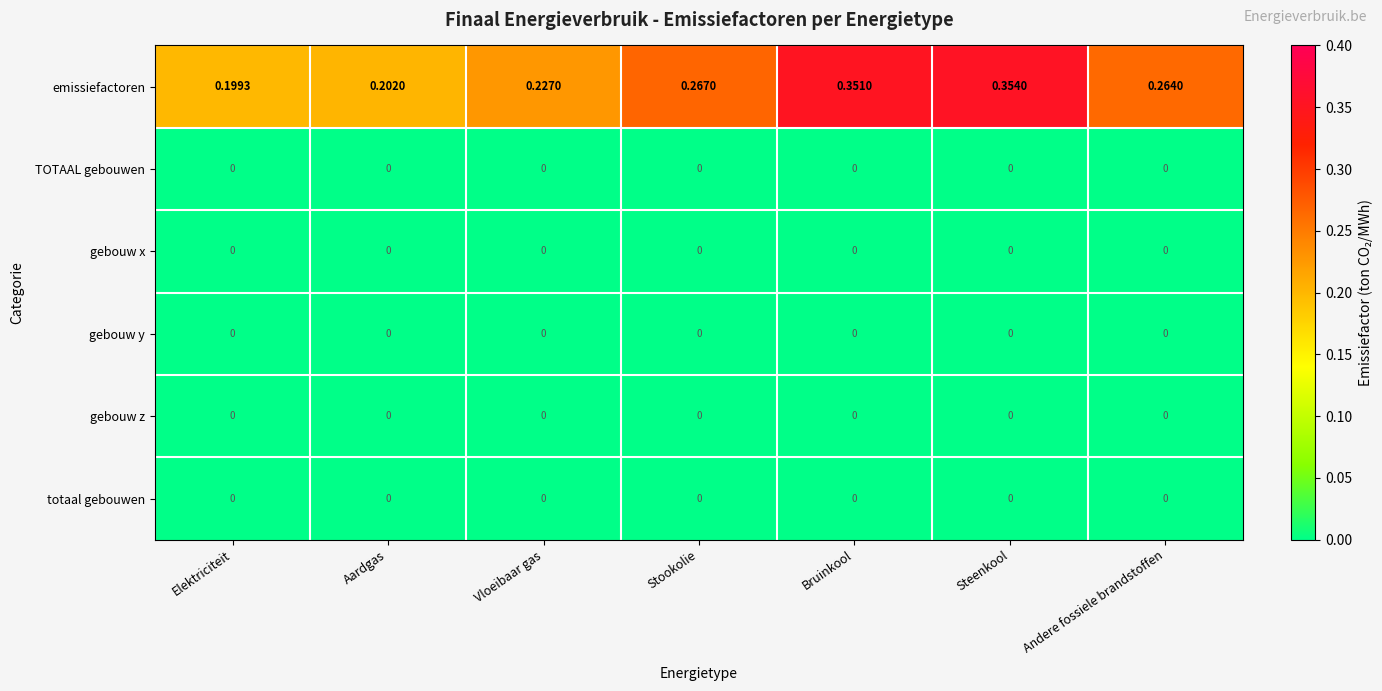

Count the number of data series in this chart.

6